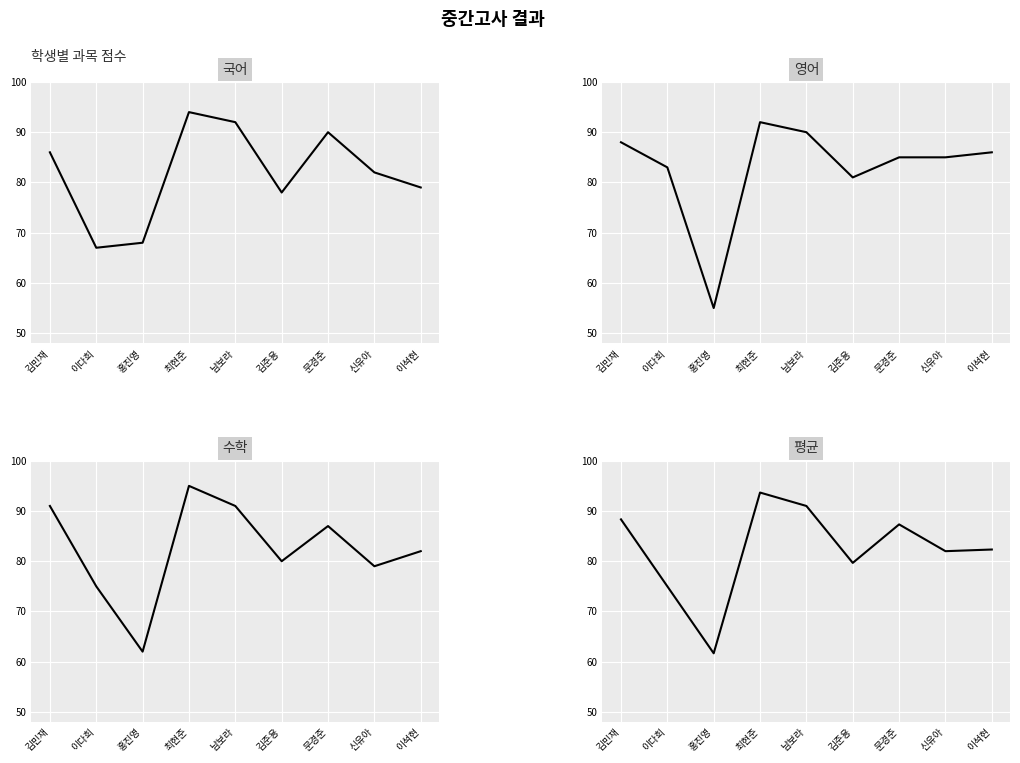

Reading right to left, what are all the values shown in this chart?

국어: 이석현=79.0	신유아=82.0	문경준=90.0	김준용=78.0	남보라=92.0	최현준=94.0	홍진영=68.0	이다희=67.0	김민재=86.0
영어: 이석현=86.0	신유아=85.0	문경준=85.0	김준용=81.0	남보라=90.0	최현준=92.0	홍진영=55.0	이다희=83.0	김민재=88.0
수학: 이석현=82.0	신유아=79.0	문경준=87.0	김준용=80.0	남보라=91.0	최현준=95.0	홍진영=62.0	이다희=75.0	김민재=91.0
평균: 이석현=82.3	신유아=82.0	문경준=87.3	김준용=79.7	남보라=91.0	최현준=93.7	홍진영=61.7	이다희=75.0	김민재=88.3